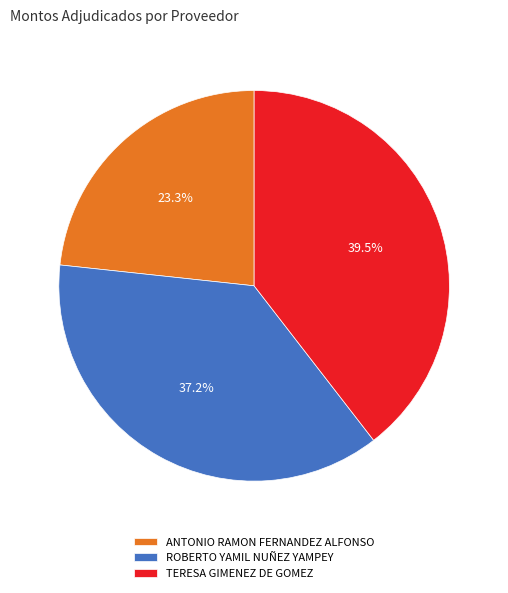

What percentage is NOT represented by TERESA GIMENEZ DE GOMEZ?

60.5%